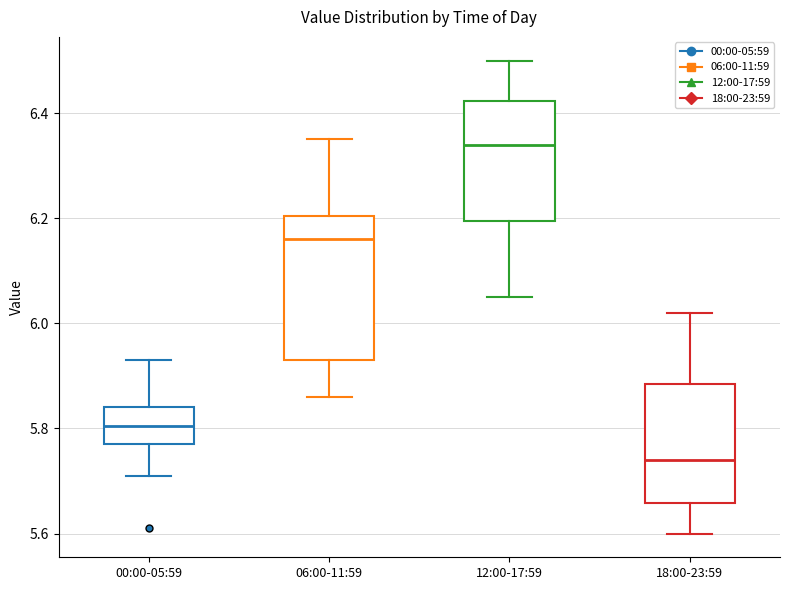

Reading left to right, read every box against the y-axis: the position of its median line, the range the box covers, and the ends of its whiskers. The values are not printed on the chart, so give them approximately, as read against the axis.

00:00-05:59: median 5.80, box 5.78 to 5.84, whiskers 5.72 to 5.94
06:00-11:59: median 6.16, box 5.94 to 6.20, whiskers 5.86 to 6.36
12:00-17:59: median 6.34, box 6.20 to 6.42, whiskers 6.06 to 6.50
18:00-23:59: median 5.74, box 5.66 to 5.88, whiskers 5.60 to 6.02